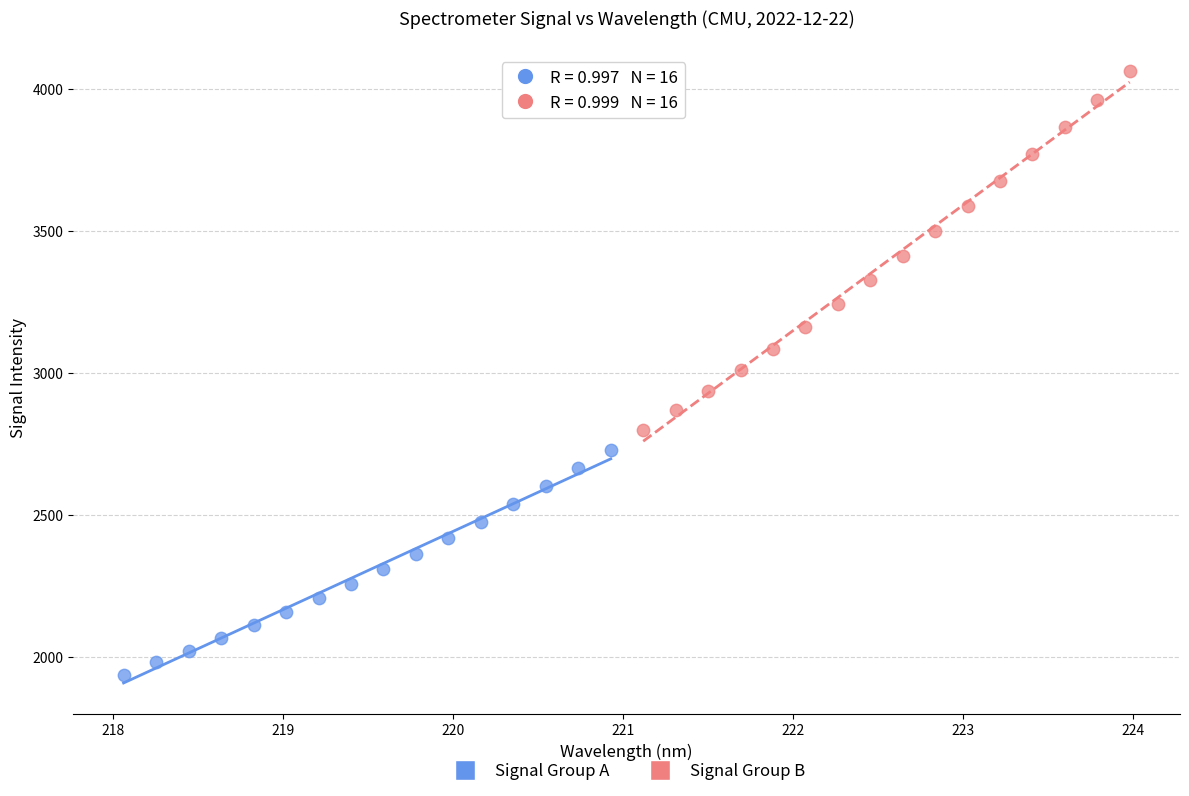

What are all the series names shown in the legend?

Signal Group A, Signal Group B